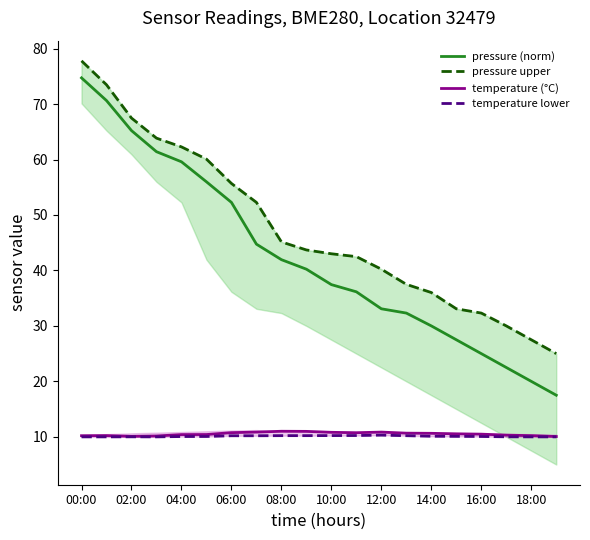

True or false: pressure (norm) and temperature (°C) intersect in this chart.

False